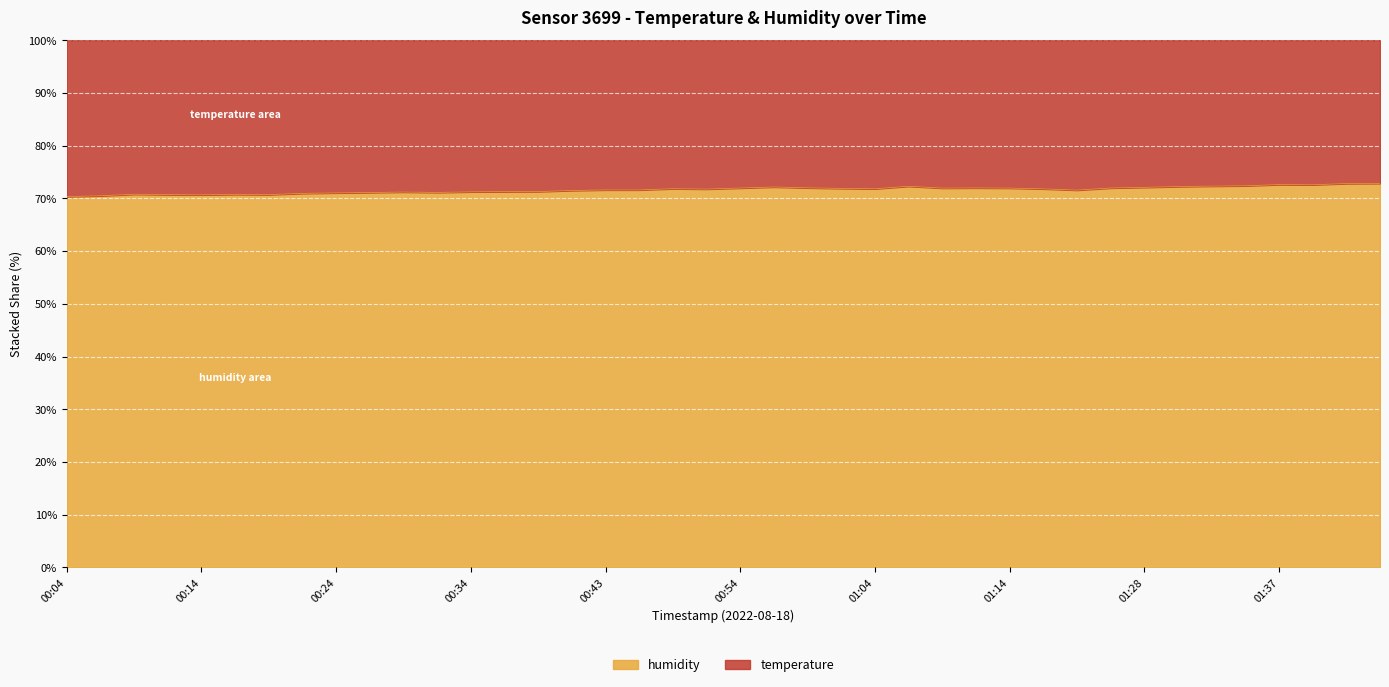

True or false: the data shows 41.8 at 01:04.

False